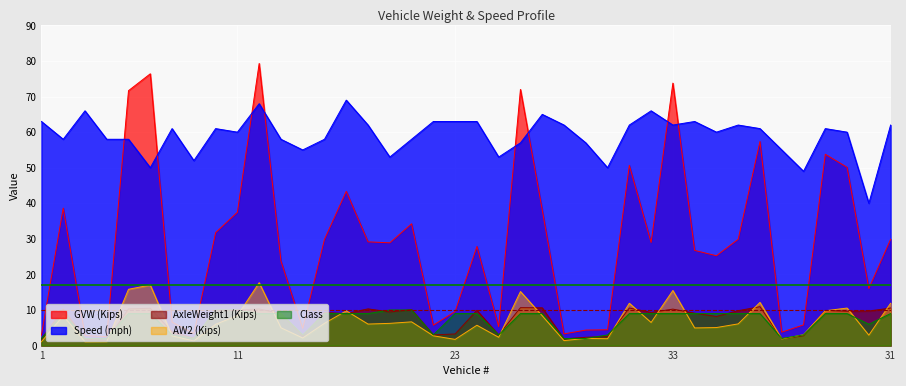

True or false: Speed (mph) and AxleWeight1 (Kips) intersect in this chart.

False